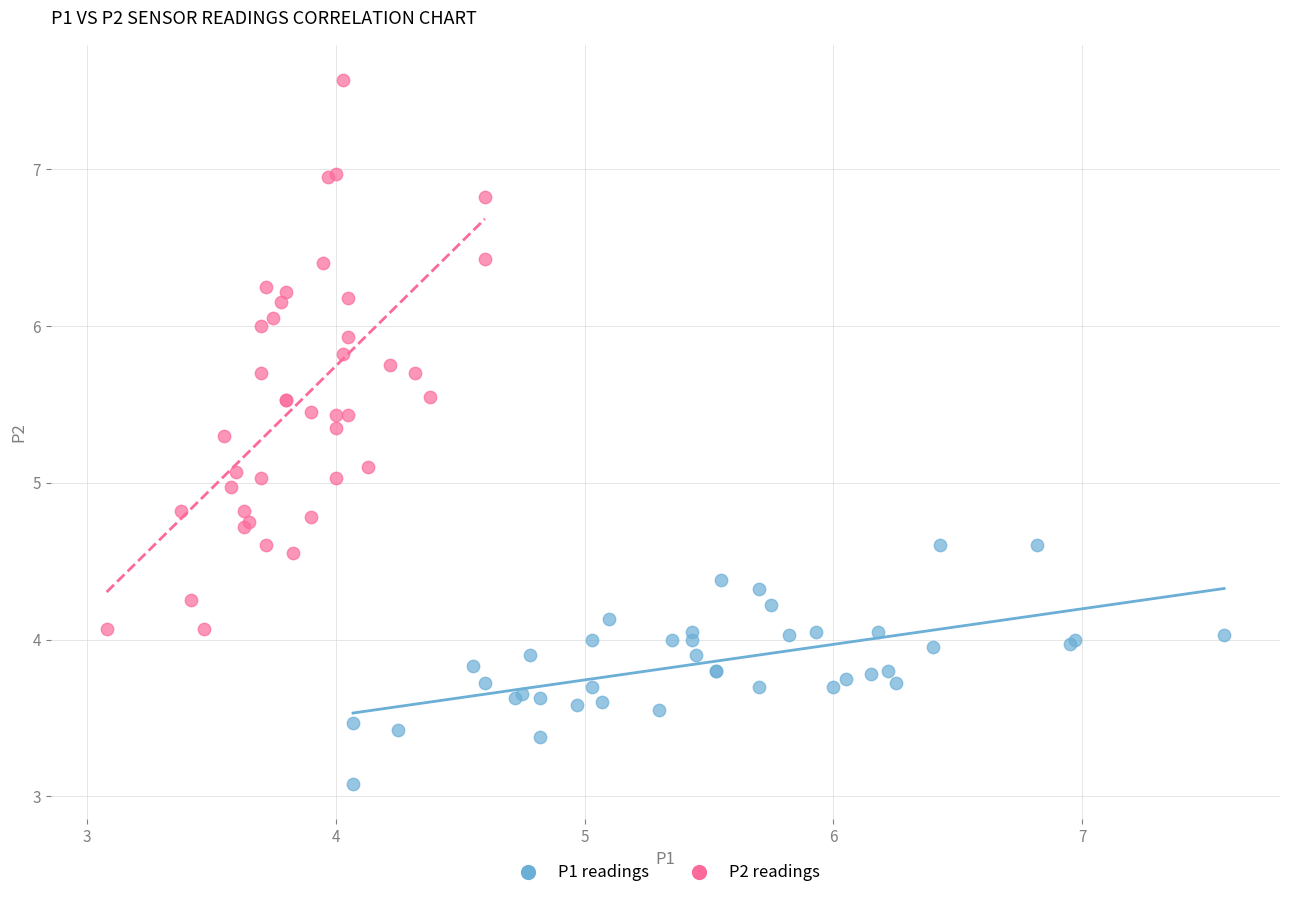

Which series has the widest spread of Y values?

P2 readings